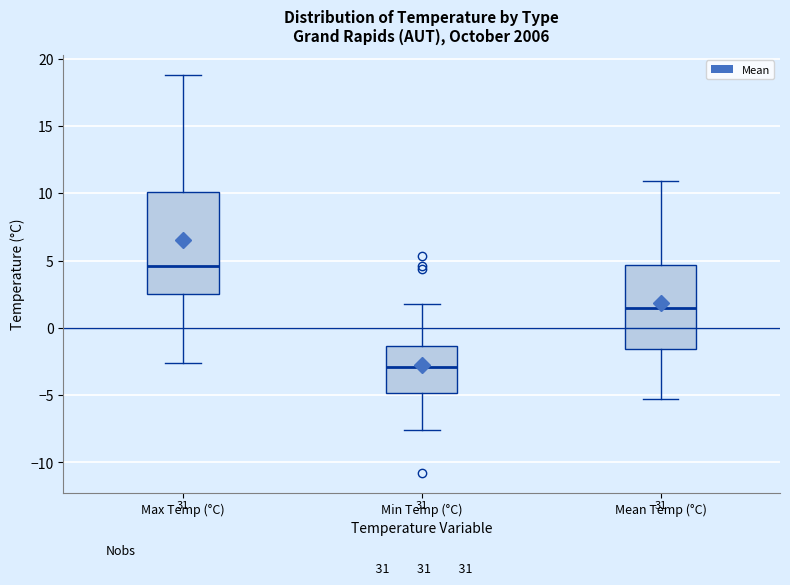

Which box's median line is the highest?

Max Temp (°C)